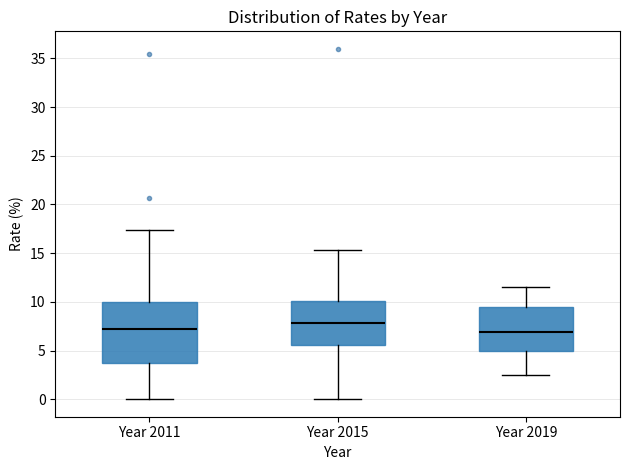

Reading left to right, read every box against the y-axis: the position of its median line, the range the box covers, and the ends of its whiskers. The values are not printed on the chart, so give them approximately, as read against the axis.

Year 2011: median 7.0, box 3.5 to 10.0, whiskers 0.0 to 17.5
Year 2015: median 8.0, box 5.5 to 10.0, whiskers 0.0 to 15.5
Year 2019: median 7.0, box 5.0 to 9.5, whiskers 2.5 to 11.5